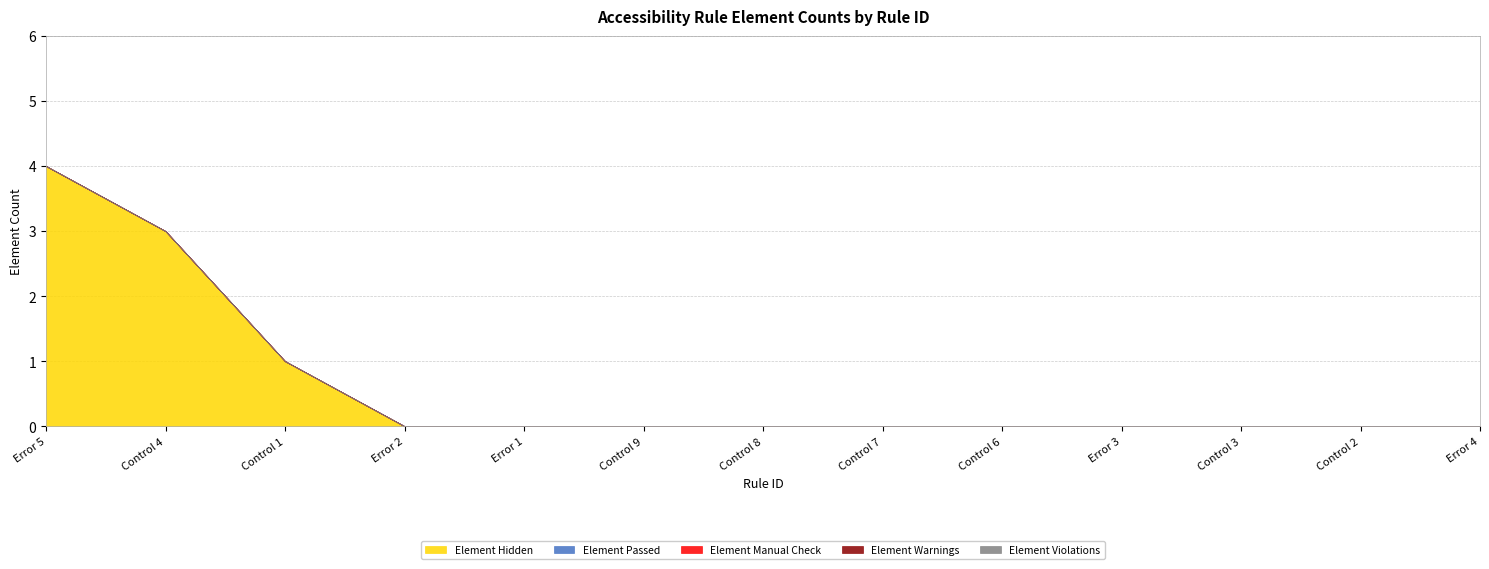

True or false: Element Warnings and Element Violations intersect in this chart.

False